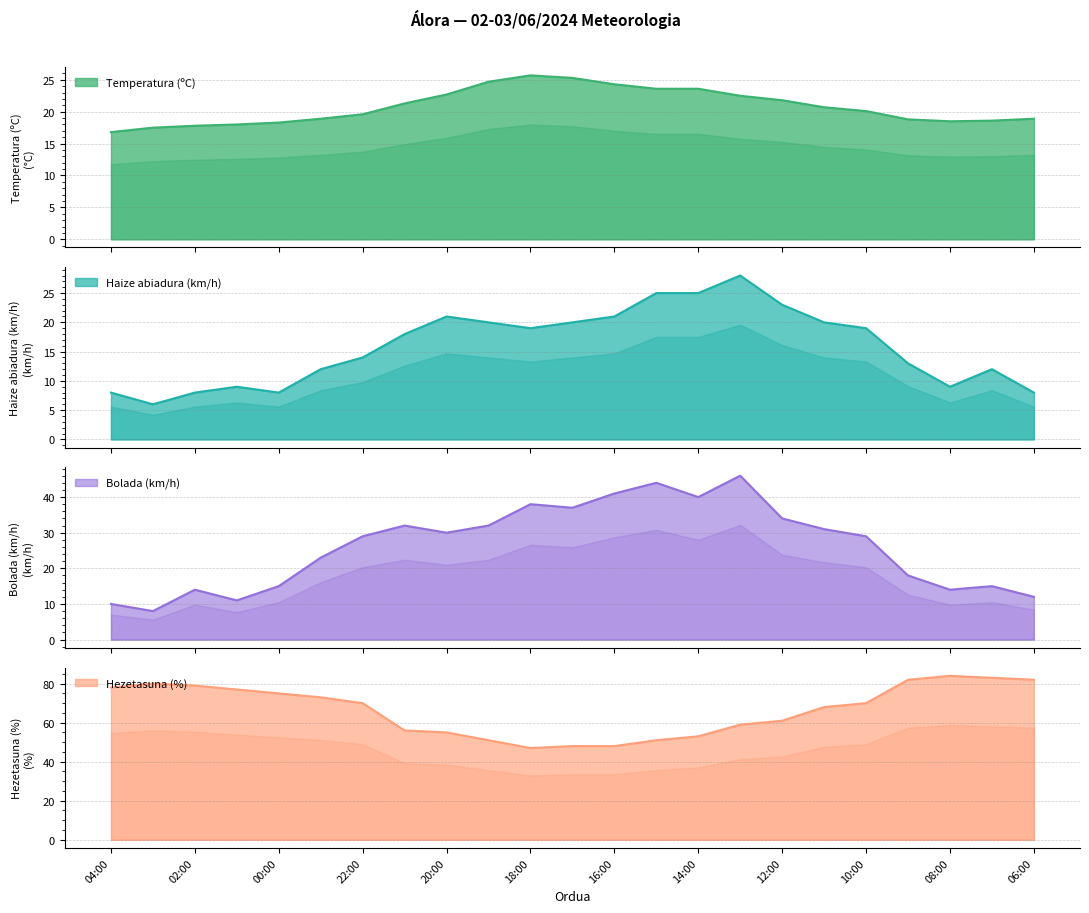

What is the value of the Bolada (km/h) point at the 3rd from the left?

14.0